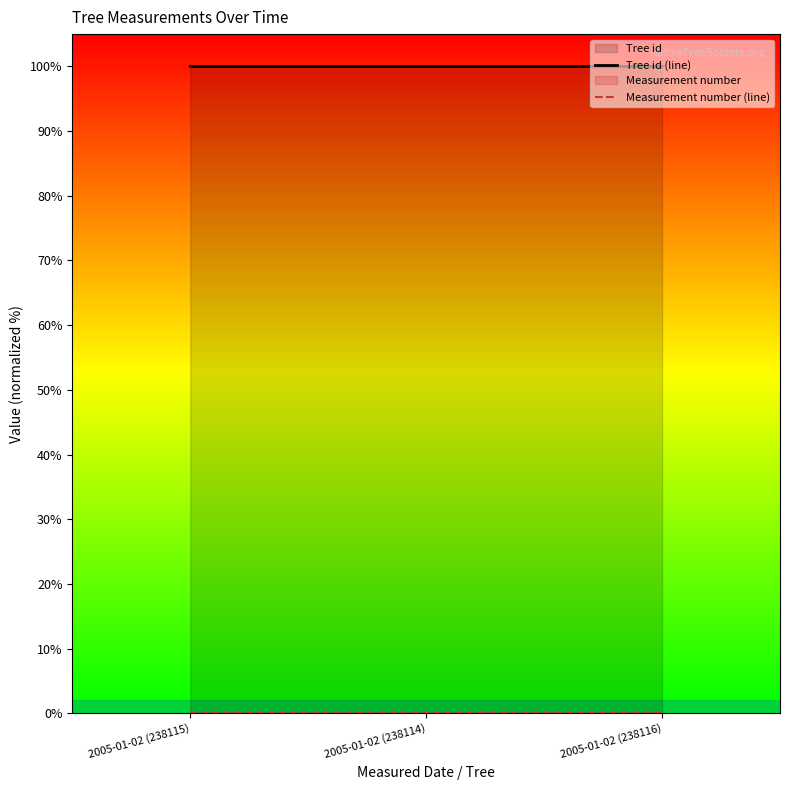

Reading left to right, what are all the values shown in this chart?

Tree id (line): 2005-01-02 (238115)=100.0	2005-01-02 (238114)=100.0	2005-01-02 (238116)=100.0
Measurement number (line): 2005-01-02 (238115)=0.0	2005-01-02 (238114)=0.0	2005-01-02 (238116)=0.0